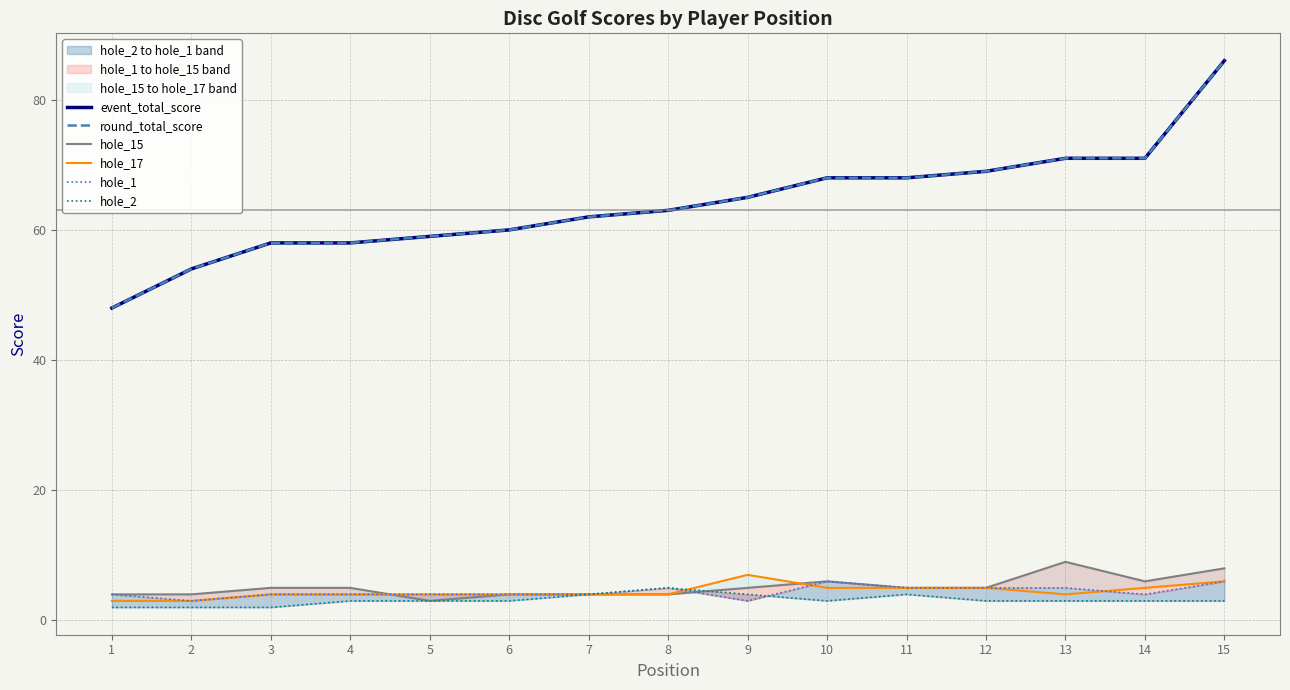

The value of hole_17 at 2 is 3. True or false?

True